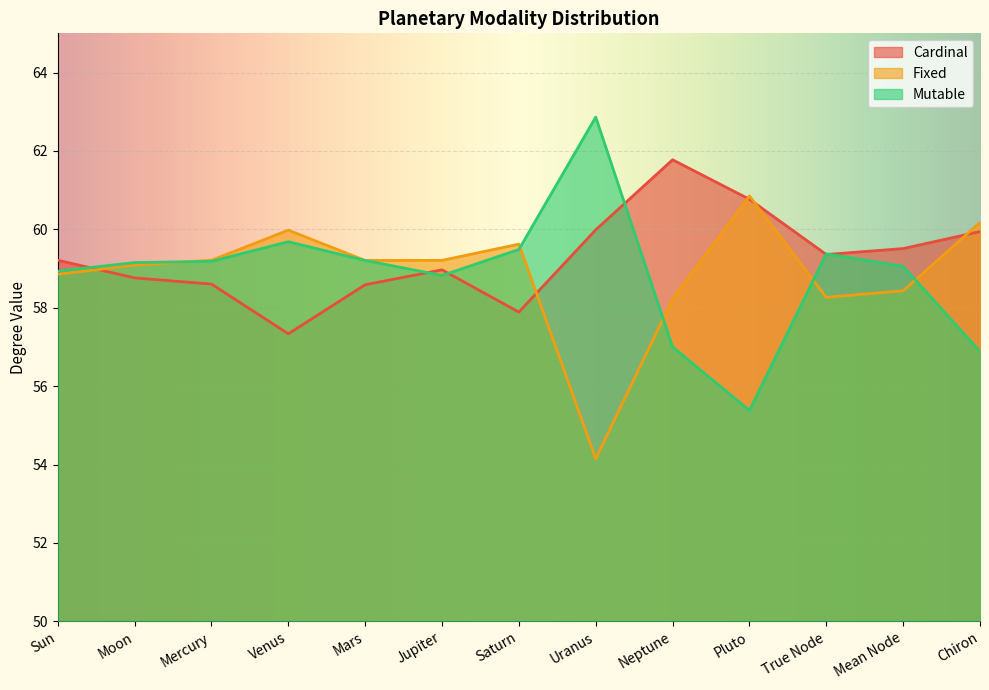

What is the average value of the Fixed series?

58.9